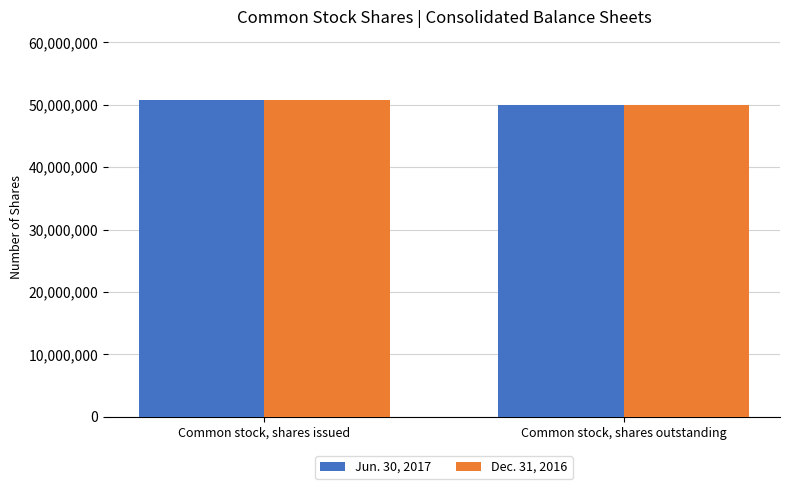

What is the sum of all Jun. 30, 2017 values?

100704929